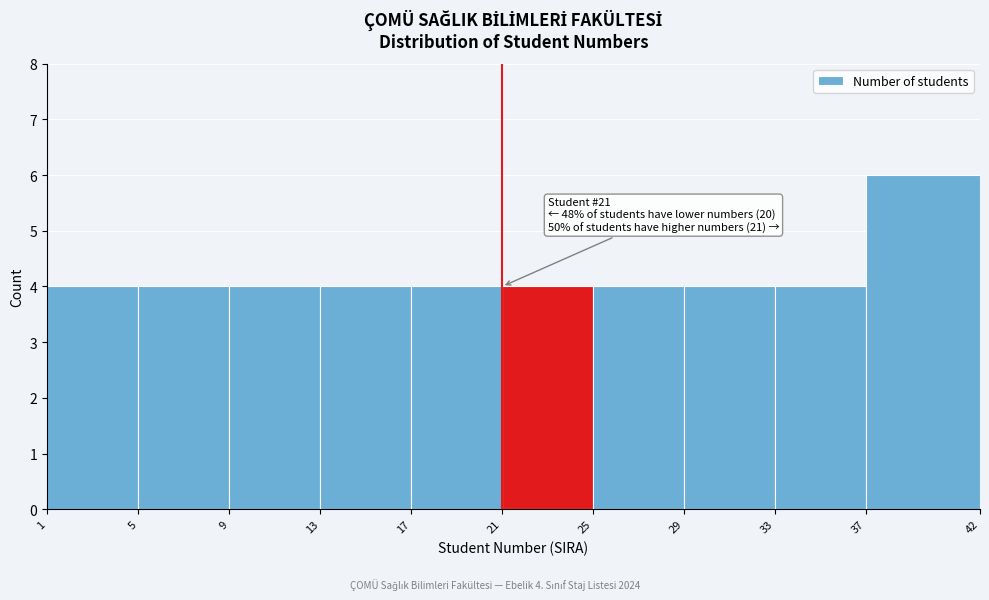

Which range on the x-axis has the tallest bar?

37 to 42